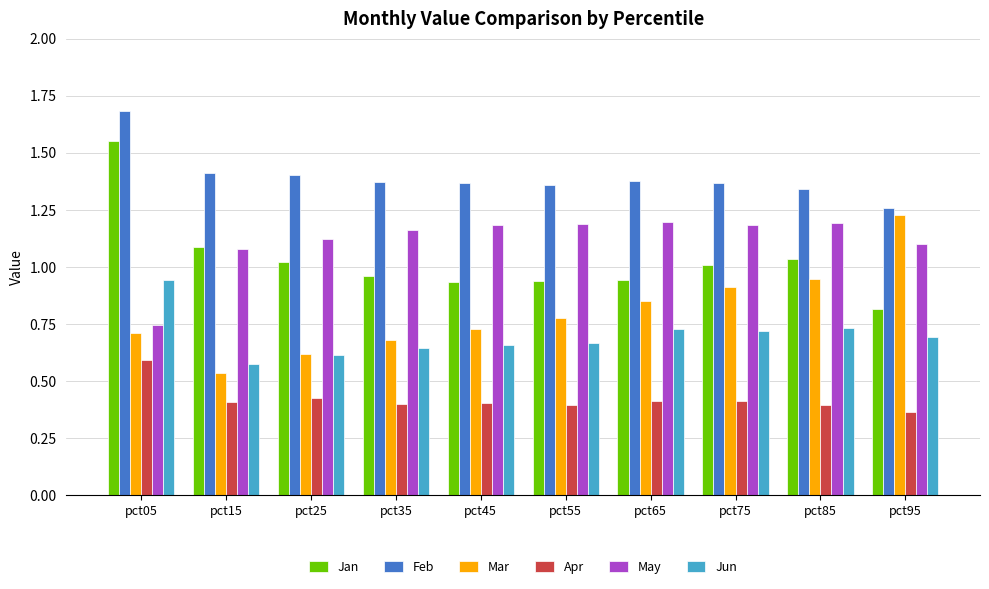

What is the difference between the Jan values at pct85 and pct35?

0.1